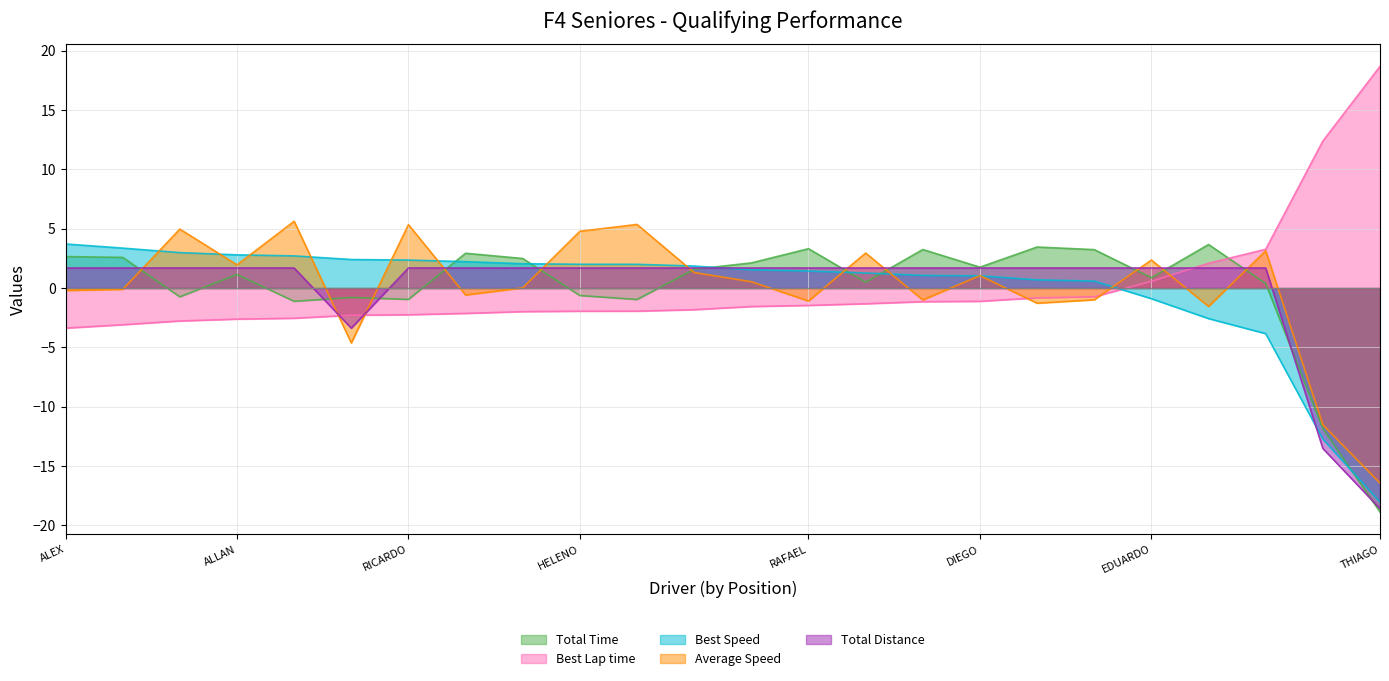

After their last crossing, which series has the higher values: Total Distance or Average Speed?

Average Speed